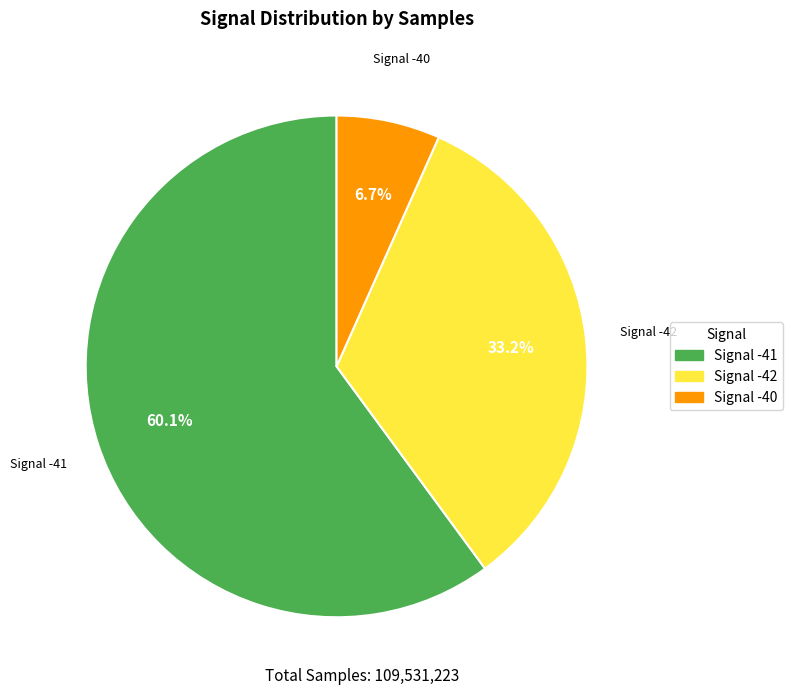

How many segments does this pie chart have?

3